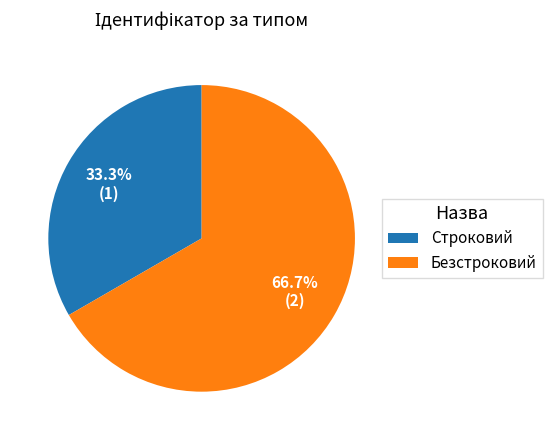

Do Безстроковий and Строковий together represent more than half of the pie?

Yes